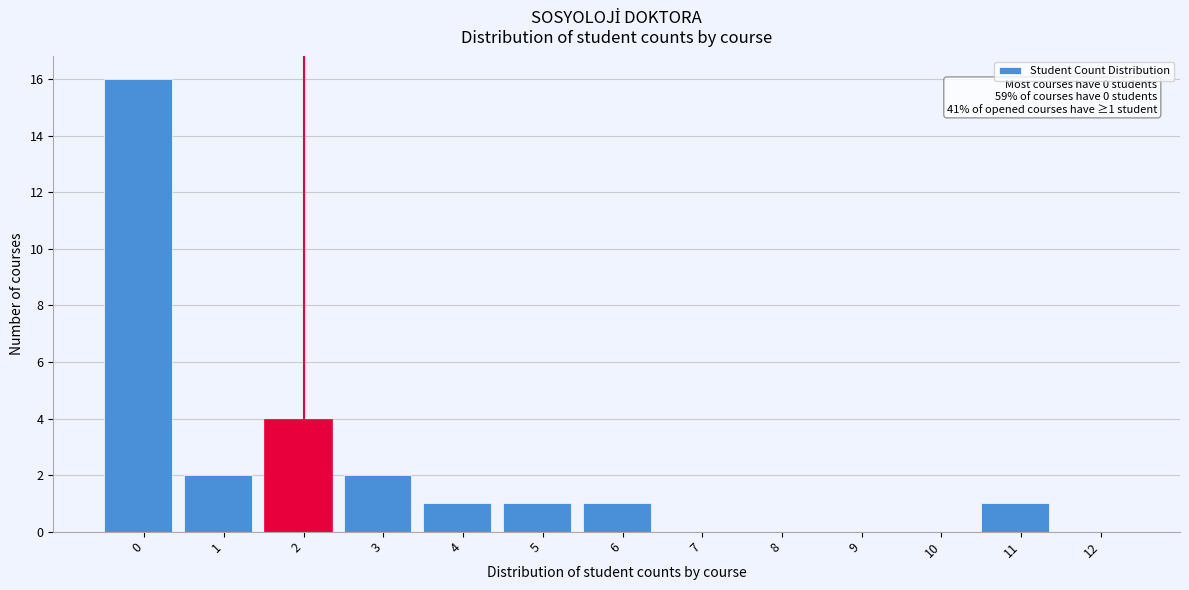

Reading left to right, transcribe all the data shown in this chart.

0=16	1=2	2=4	3=2	4=1	5=1	6=1	7=0	8=0	9=0	10=0	11=1	12=0